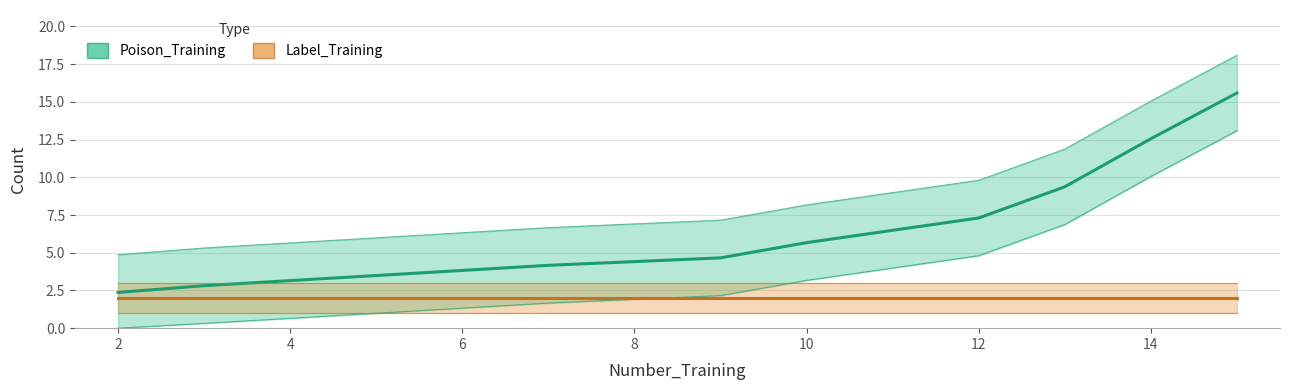

What is the value of the 7th point from the left?

4.8